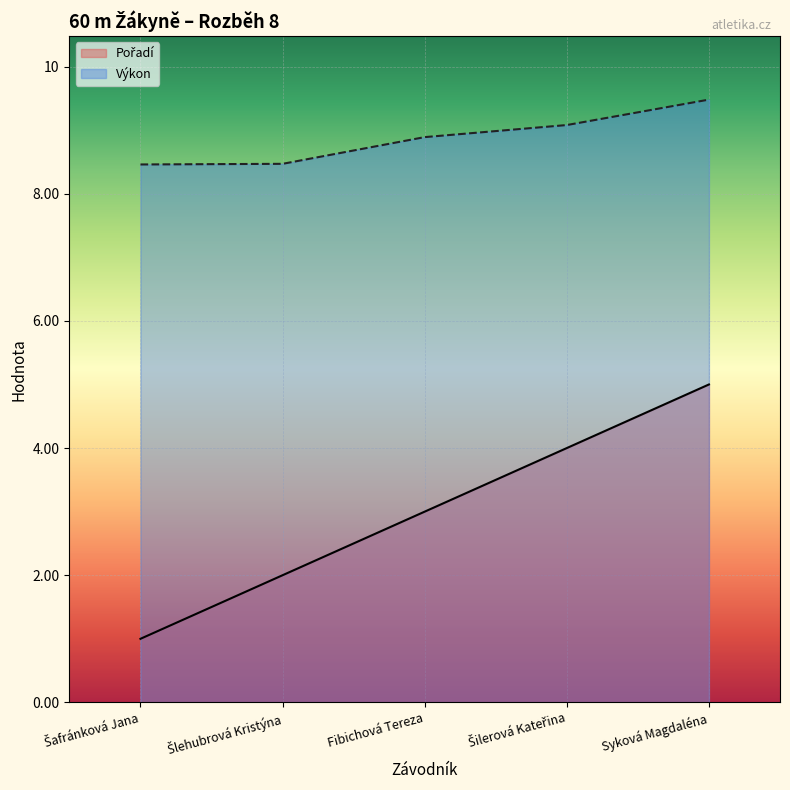

What is the difference between the second highest and second lowest values in the Výkon series?

0.6